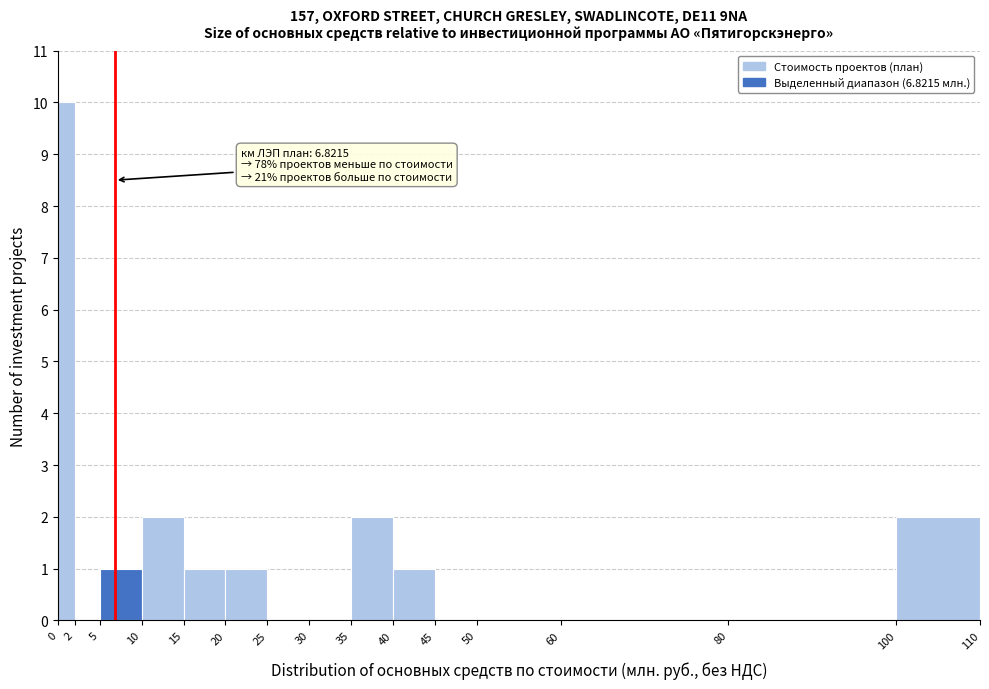

Which range on the x-axis has the tallest bar?

0 to 2